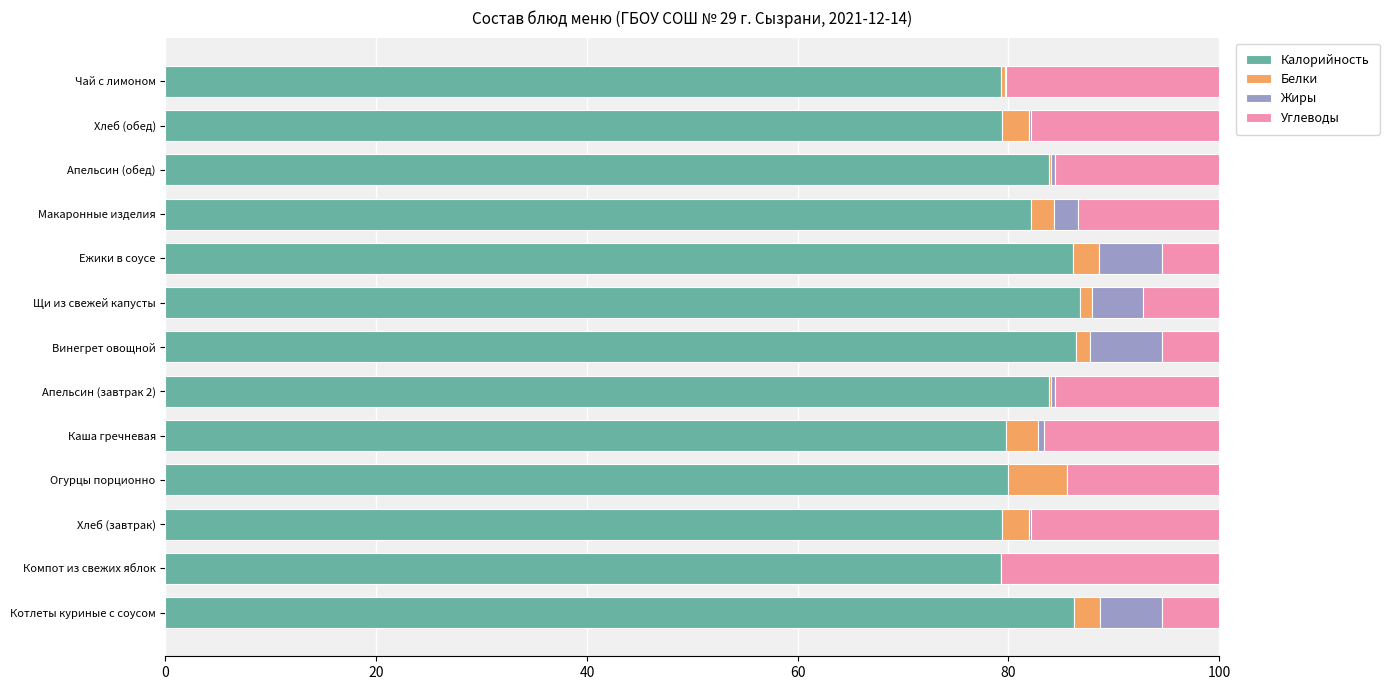

The Калорийность series shows 80.0 at Огурцы порционно. True or false?

True